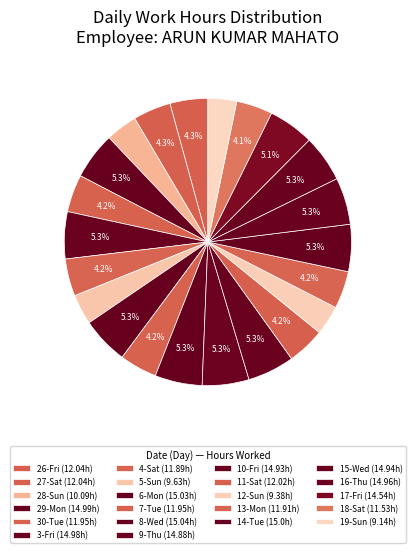

Does 4-Sat account for over 50% of the chart?

No